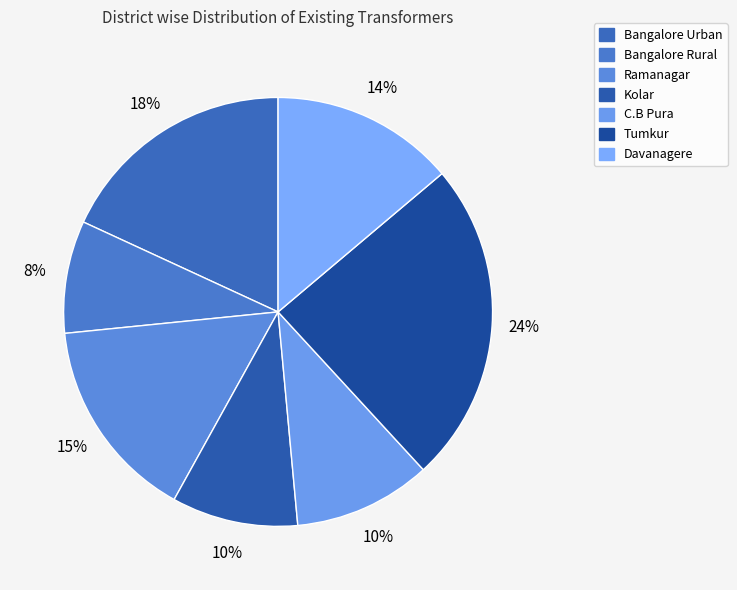

Does any single category account for the majority?

No